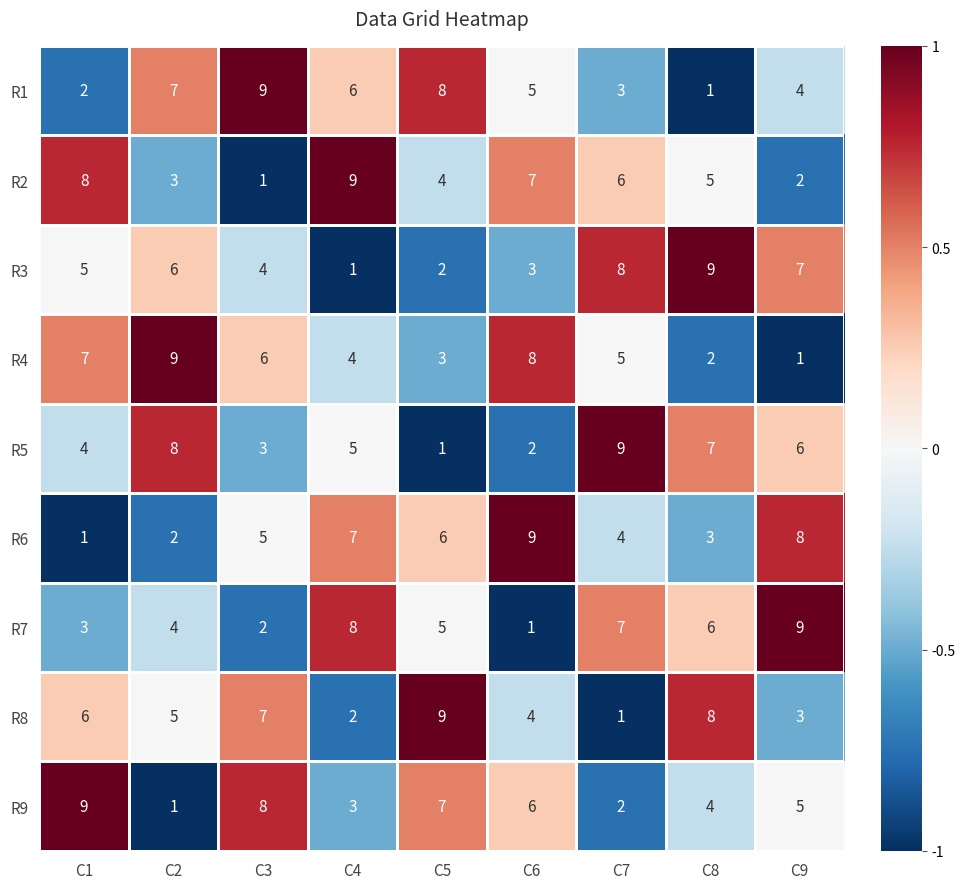

How many categories are shown in the chart?

9